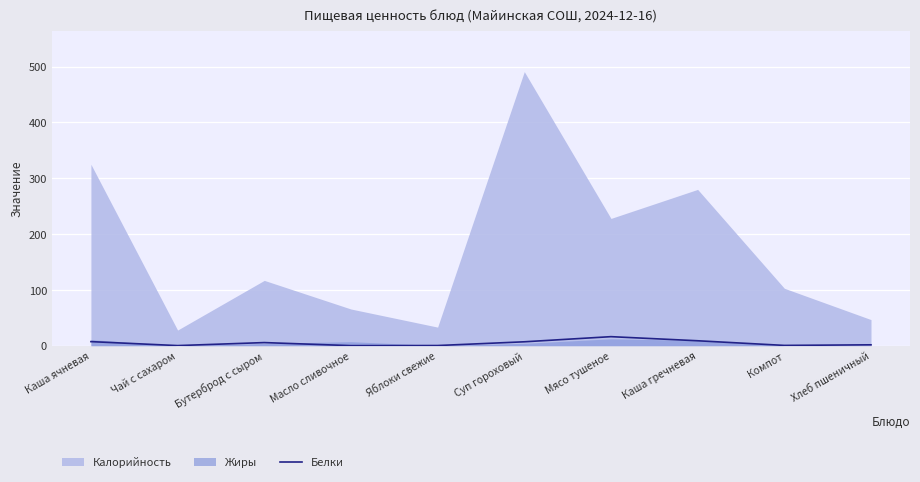

Where is the first local maximum?

Бутерброд с сыром